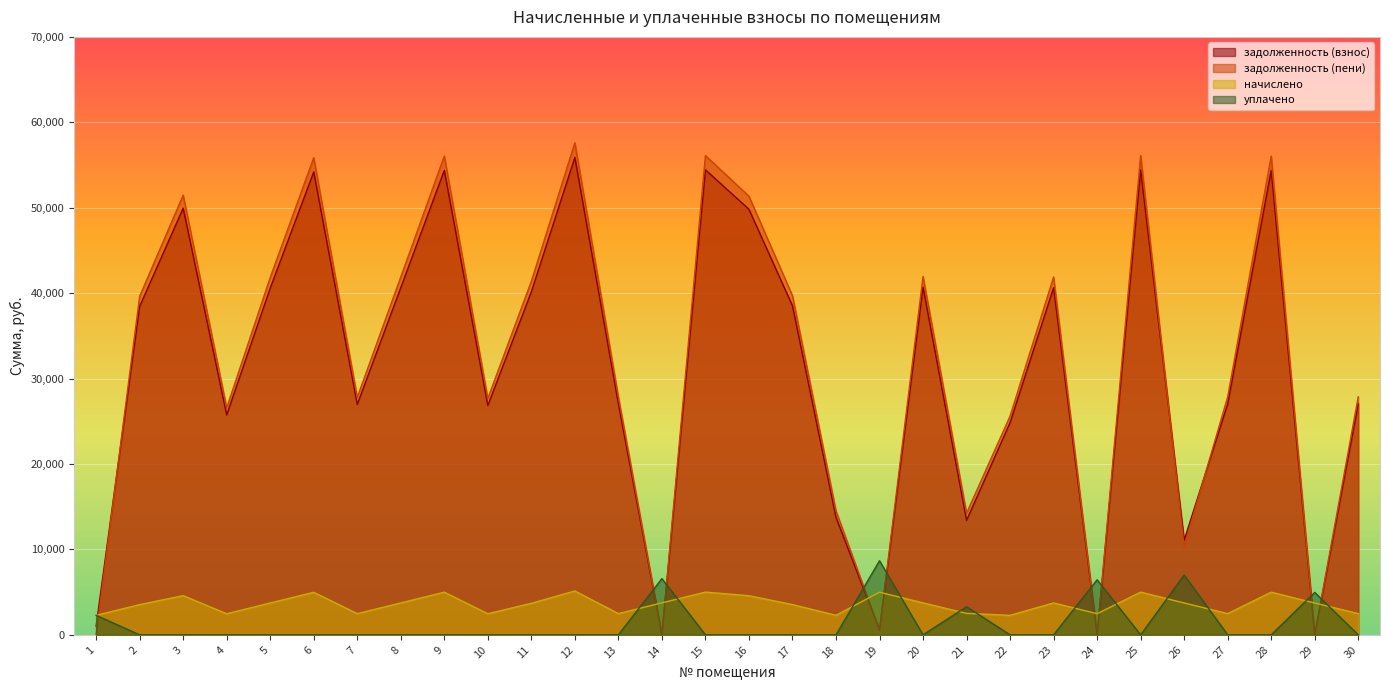

True or false: начислено has a value of 3537.7 at 17.

True